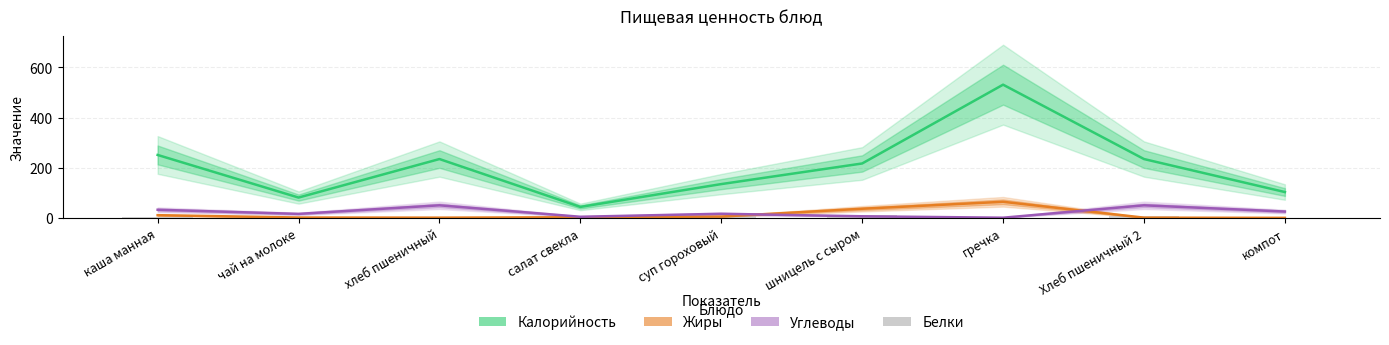

Which has a higher value, шницель с сыром or гречка?

гречка